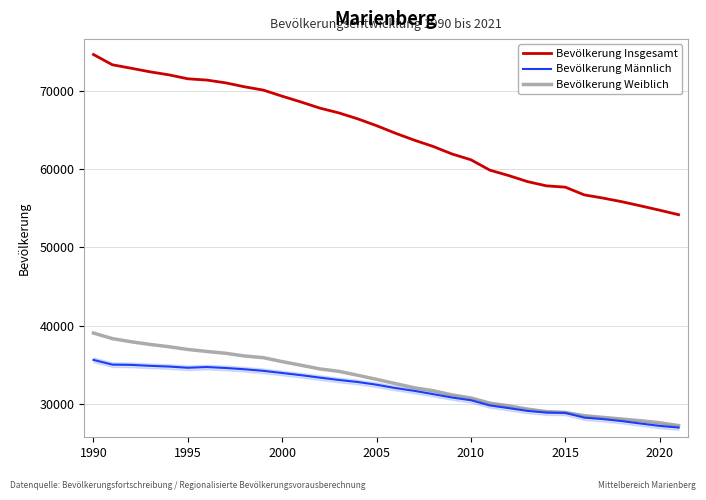

Which series has the largest total across all categories?

Bevölkerung Insgesamt